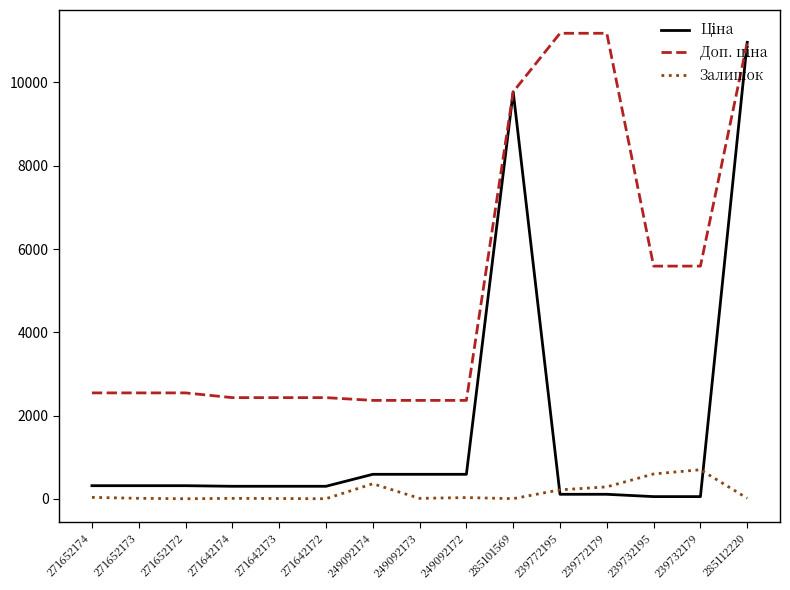

What is the maximum value shown in the chart?

11182.0